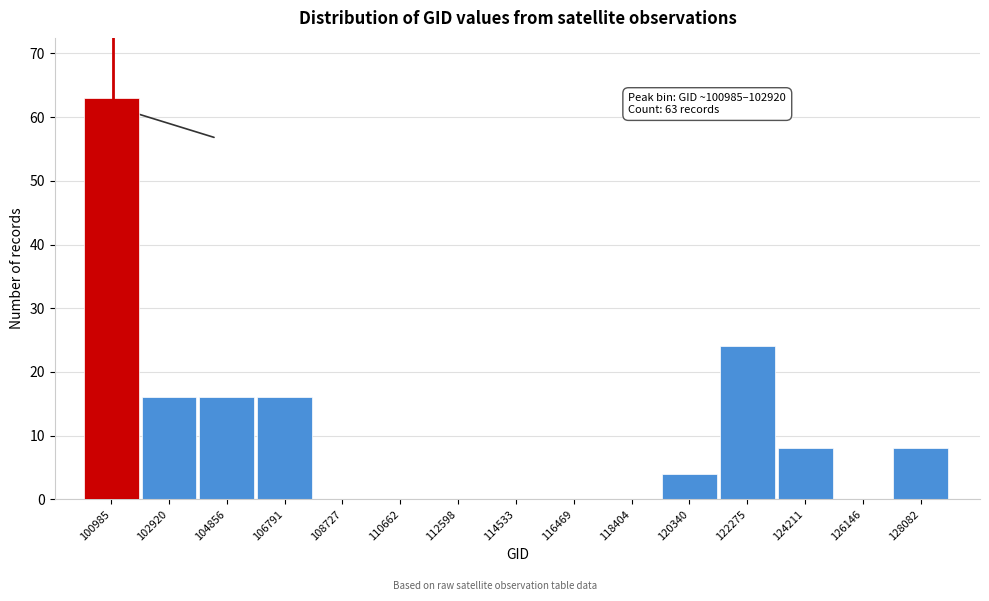

Reading right to left, extract all data points from this chart.

128082=8	126146=0	124211=8	122275=24	120340=4	118404=0	116469=0	114533=0	112598=0	110662=0	108727=0	106791=16	104856=16	102920=16	100985=63